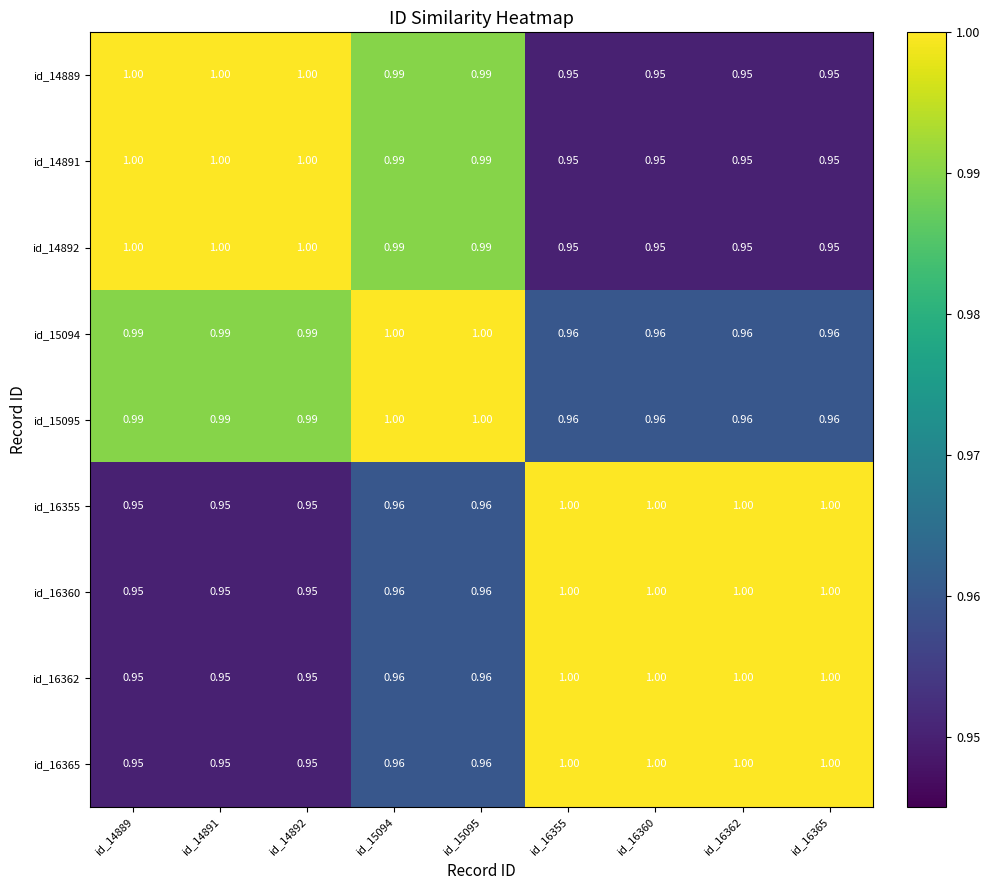

Is the value of id_14892 at id_14889 greater than the value of id_14889 at id_16360?

Yes